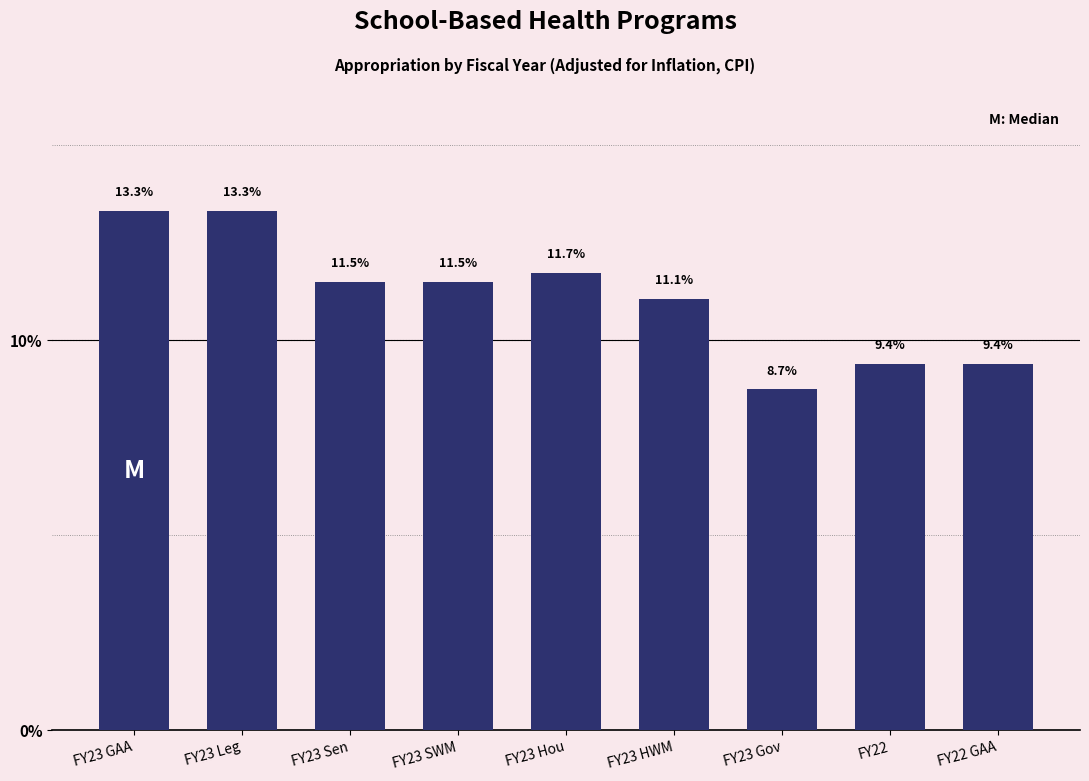

Reading left to right, transcribe all the data shown in this chart.

13.3	13.3	11.5	11.5	11.7	11.1	8.7	9.4	9.4